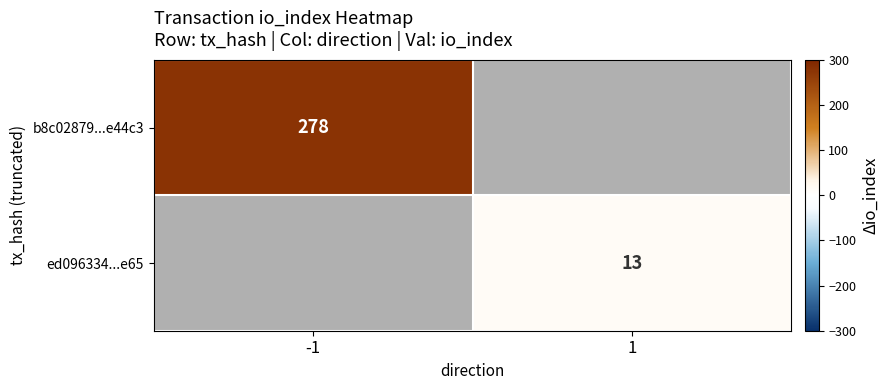

What is the greatest value displayed?

278.0